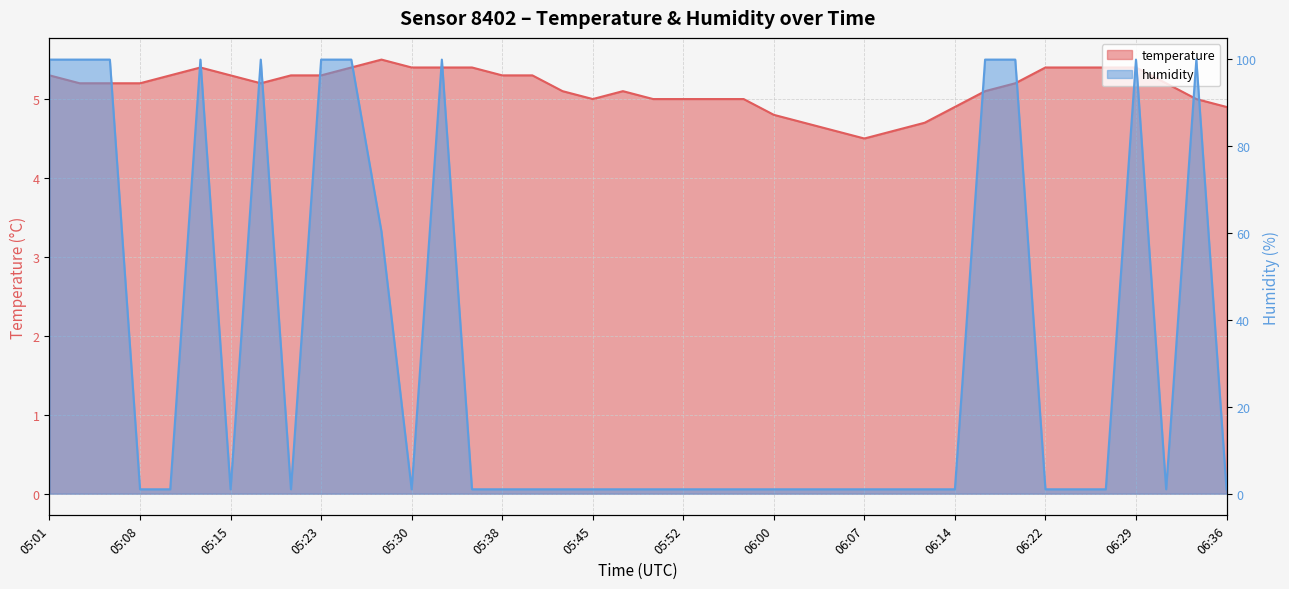

What is the label of the 13th point from the right?

06:07